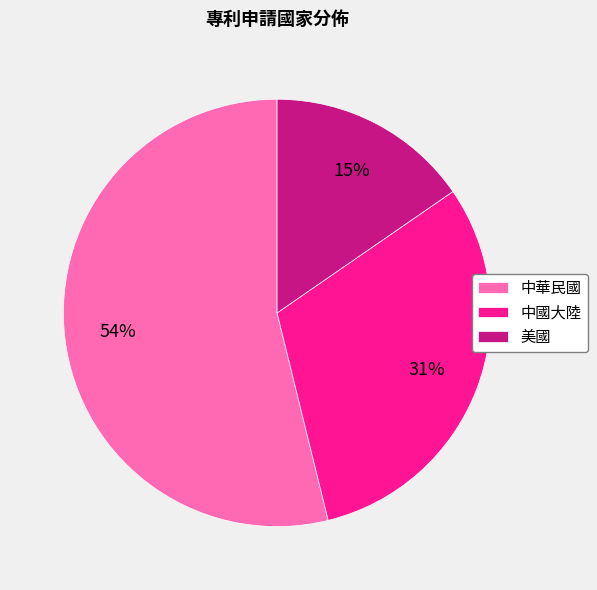

Does 中國大陸 represent more than half of the total?

No